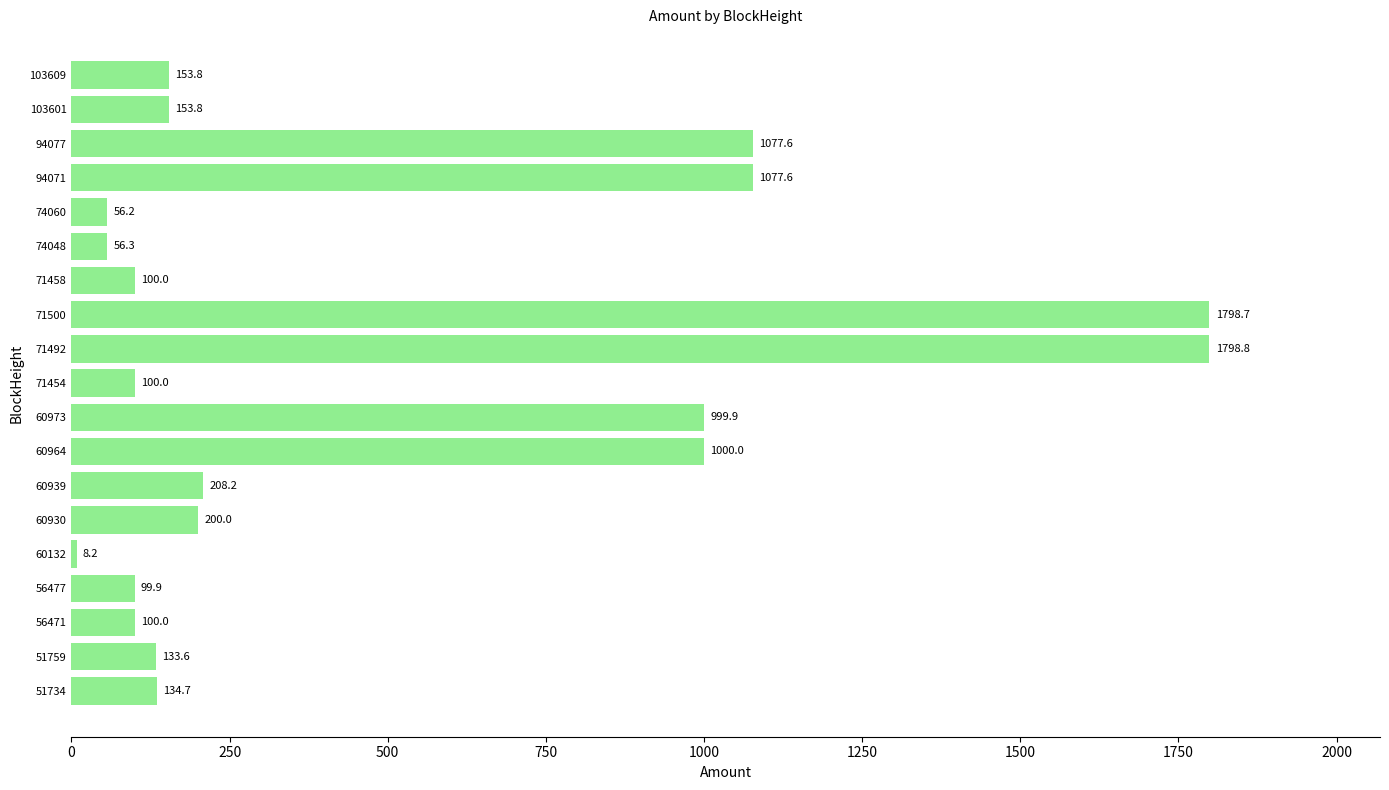

Which has a higher value, 71500 or 74048?

71500